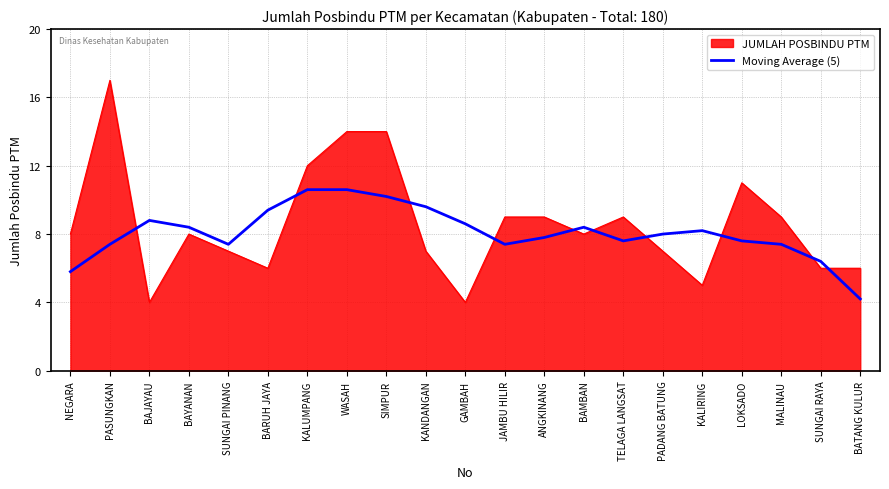

What is the minimum value shown in the chart?

4.0